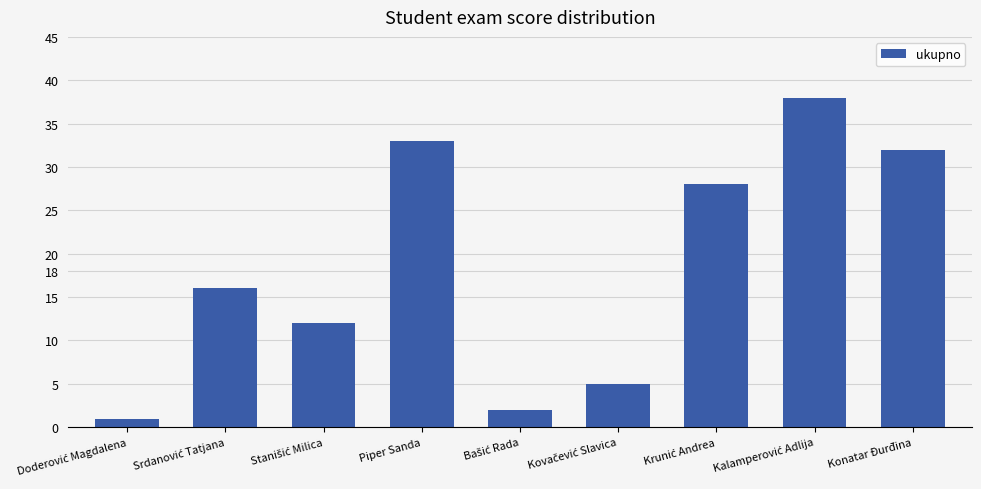

What is the sum of all values?

167